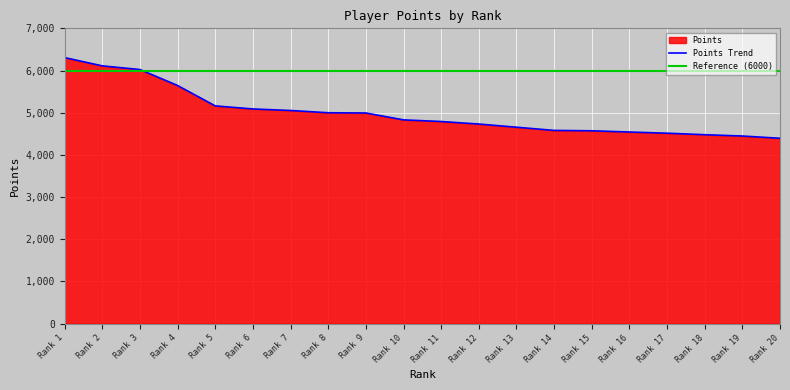

What is the minimum value for Points Trend?

4394